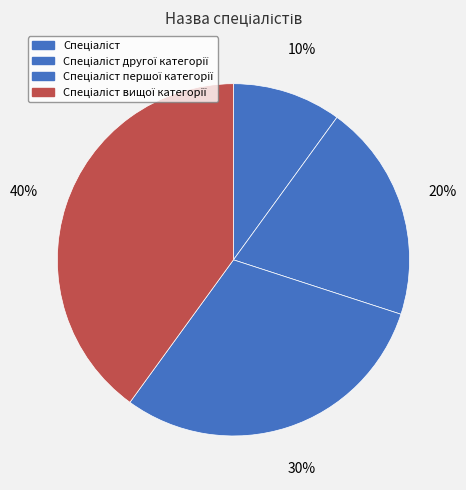

Does any single category account for the majority?

No